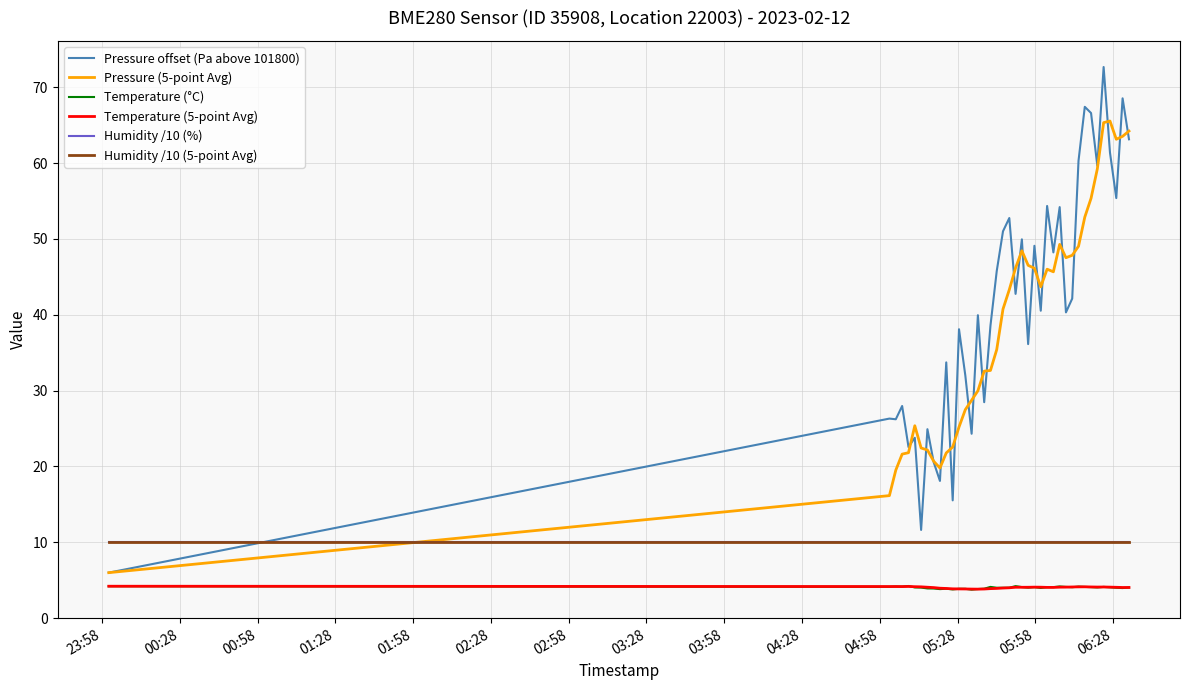

What is the average value of the Temperature (°C) series?

4.0